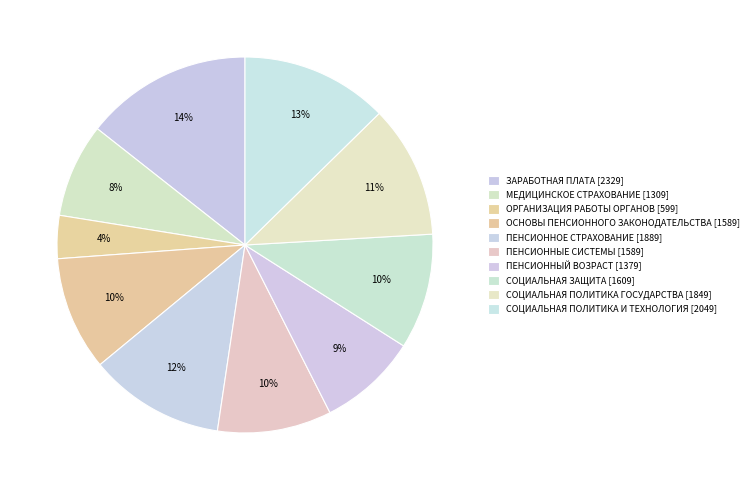

To the nearest percent, what is the difference between the largest and smallest slice percentages?

11%